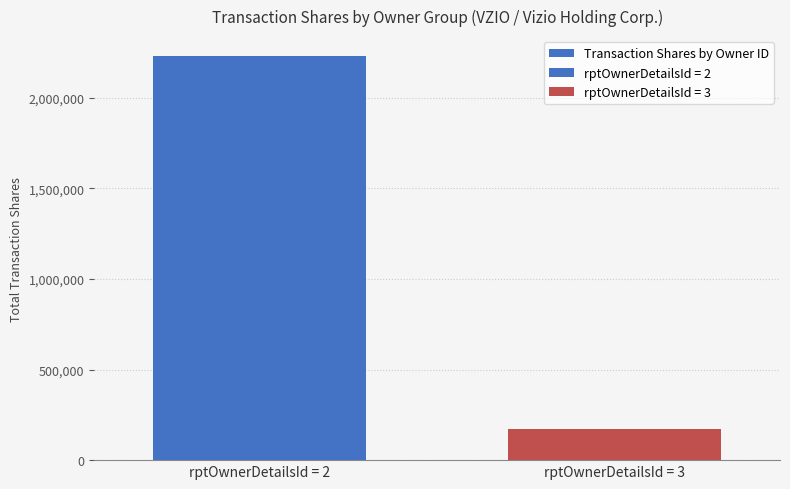

Count the number of data series in this chart.

1